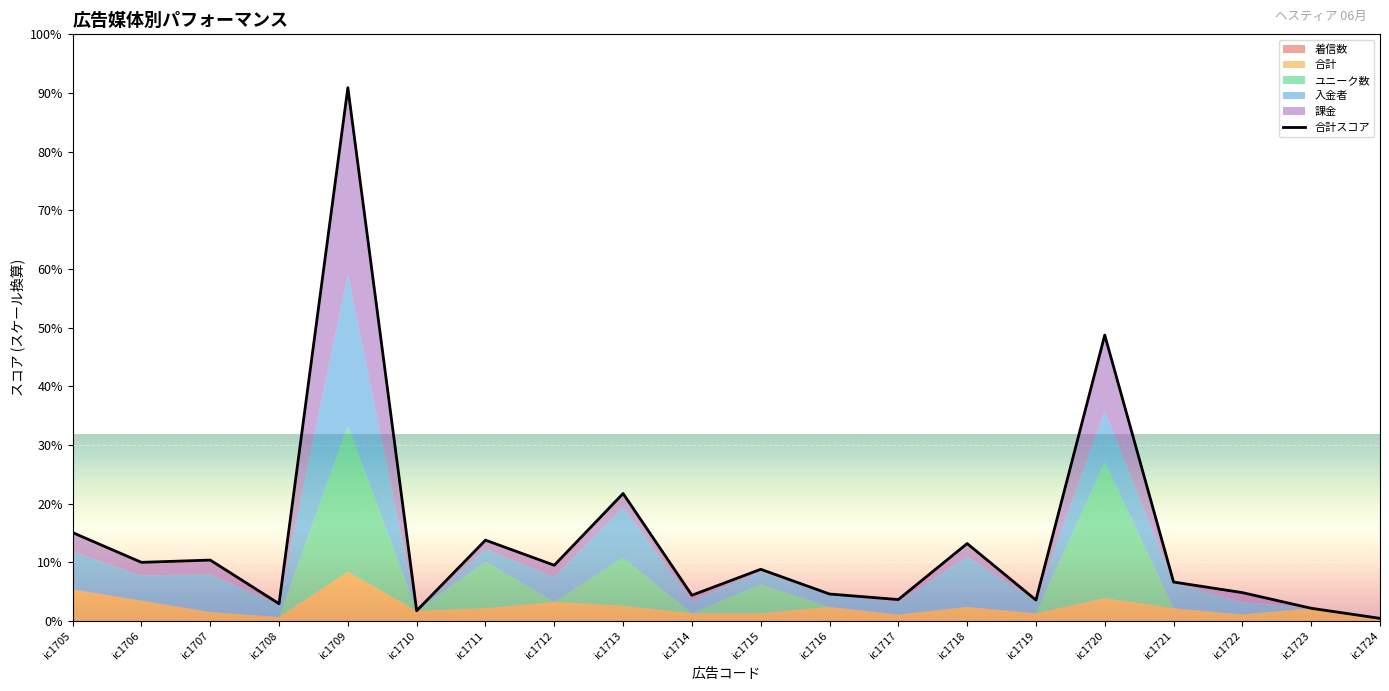

The value at ic1718 is 613032. True or false?

True